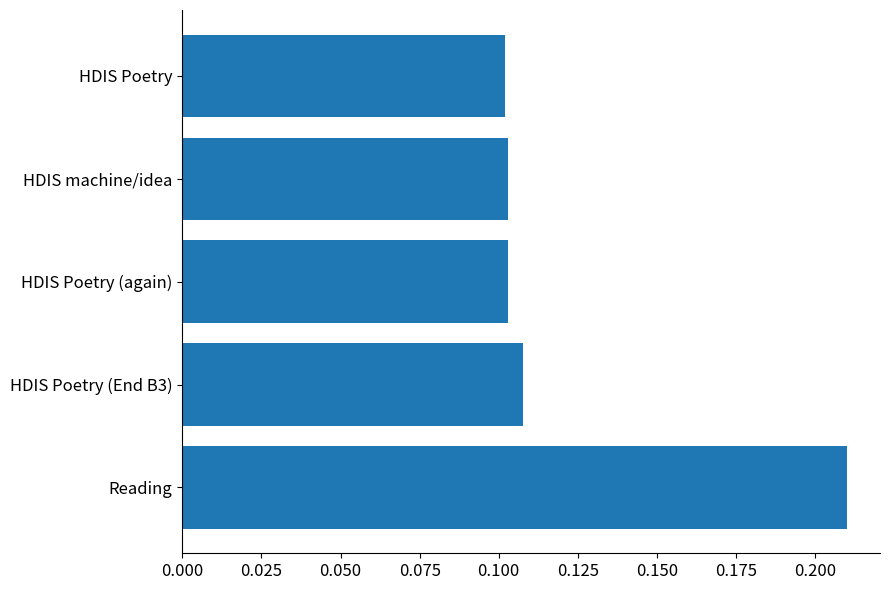

True or false: the data shows 0.1 at Reading.

False